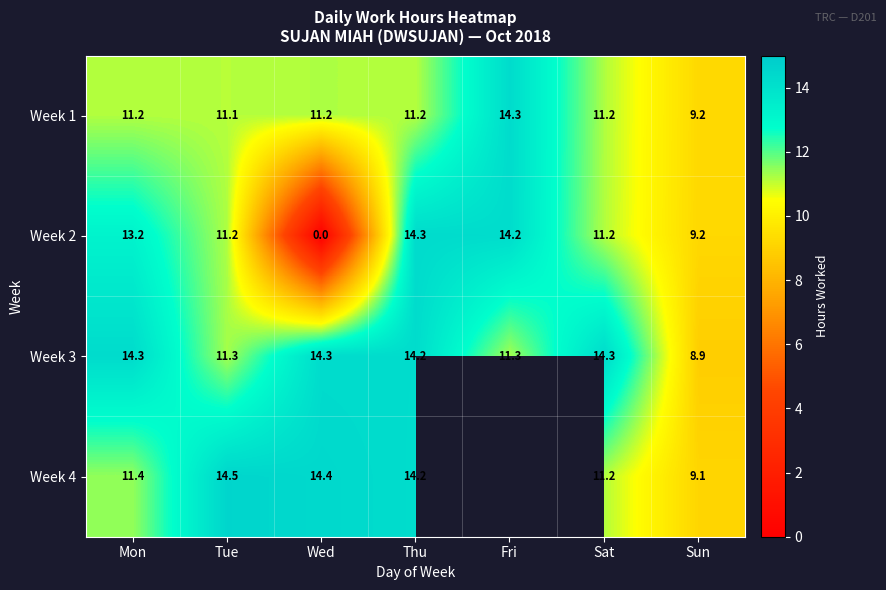

Where does the Week 3 series first go above 14?

Mon